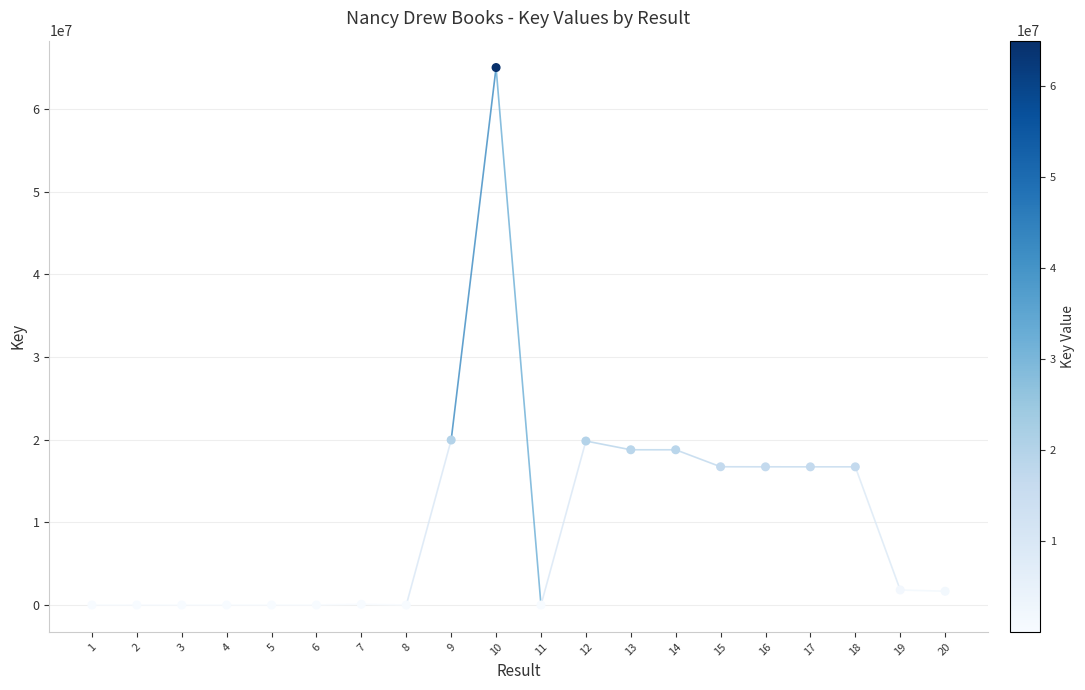

What is the range of Y values (max minus min)?

65000281